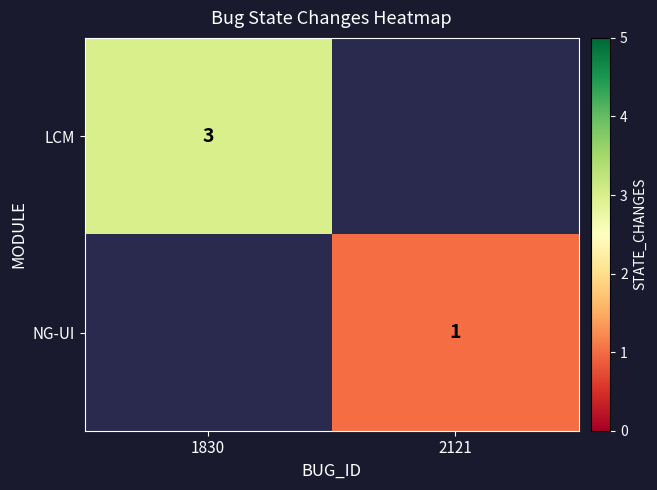

True or false: NG-UI has a value of 2 at 2121.

False